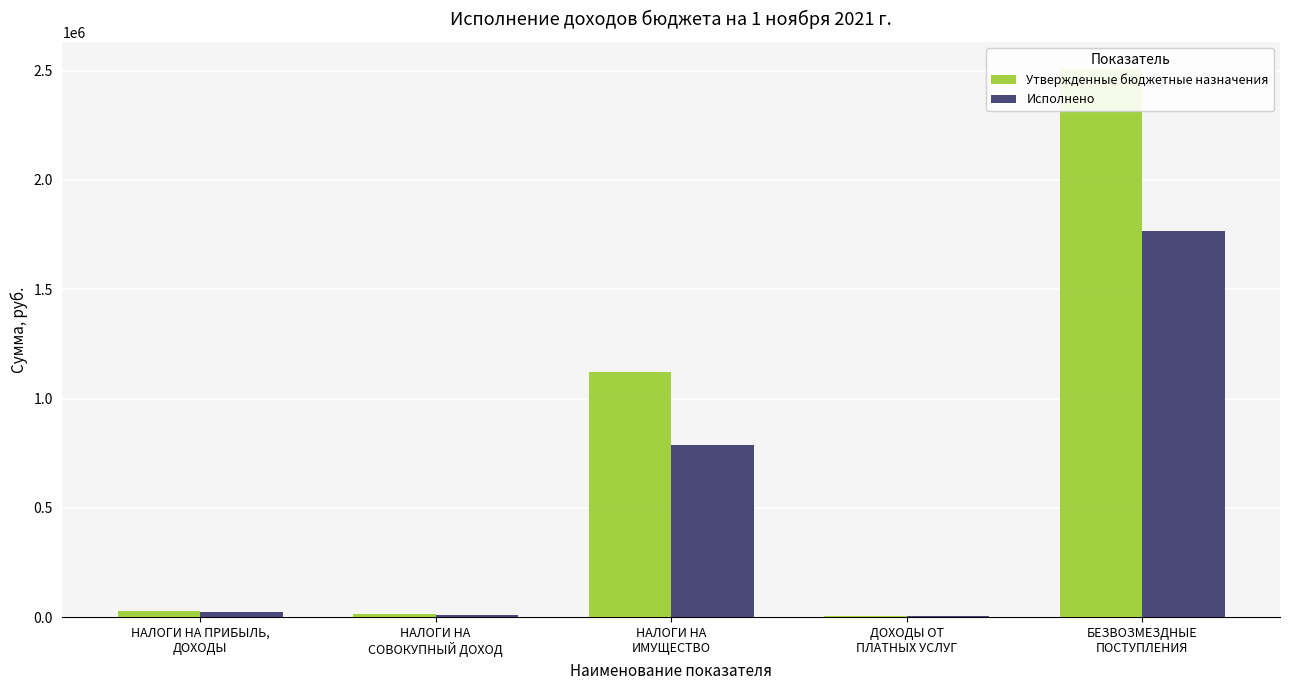

How many data points in Утвержденные бюджетные назначения are above 28000?

2